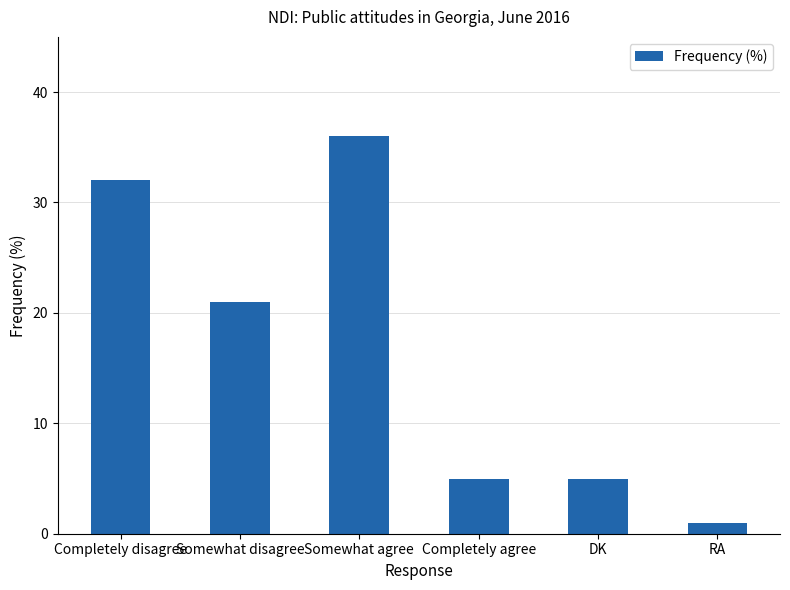

What value does the data have at Somewhat disagree?

21